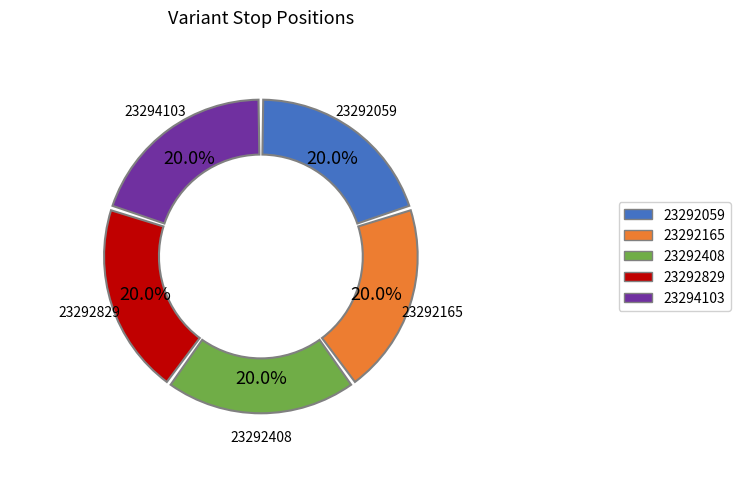

Is there any slice that represents more than half of the pie?

No